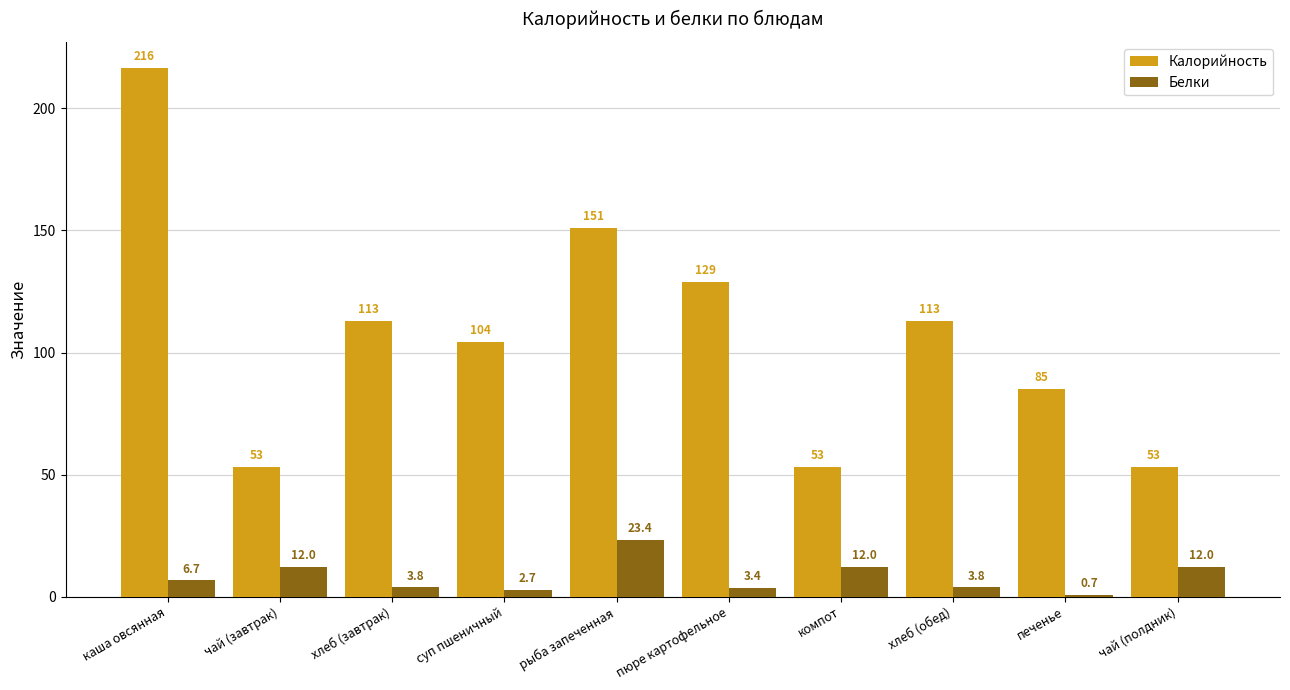

Which series changed the most between каша овсянная and чай (завтрак)?

Калорийность